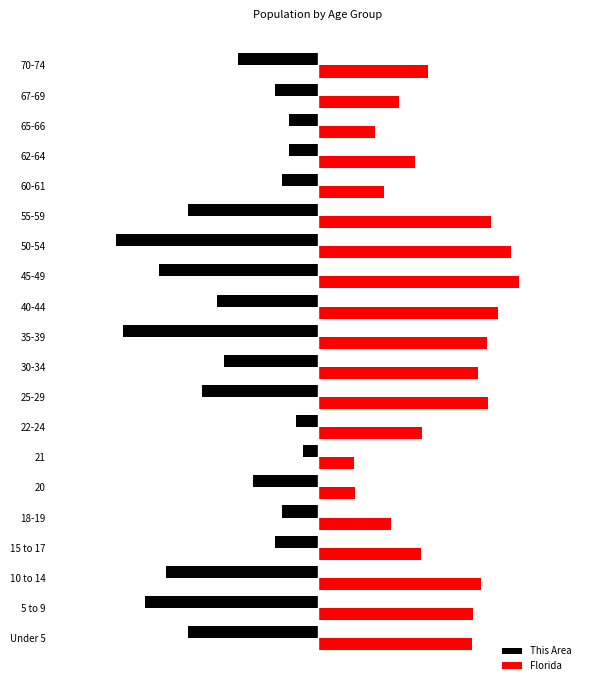

At which label does Florida reach its peak?

45-49